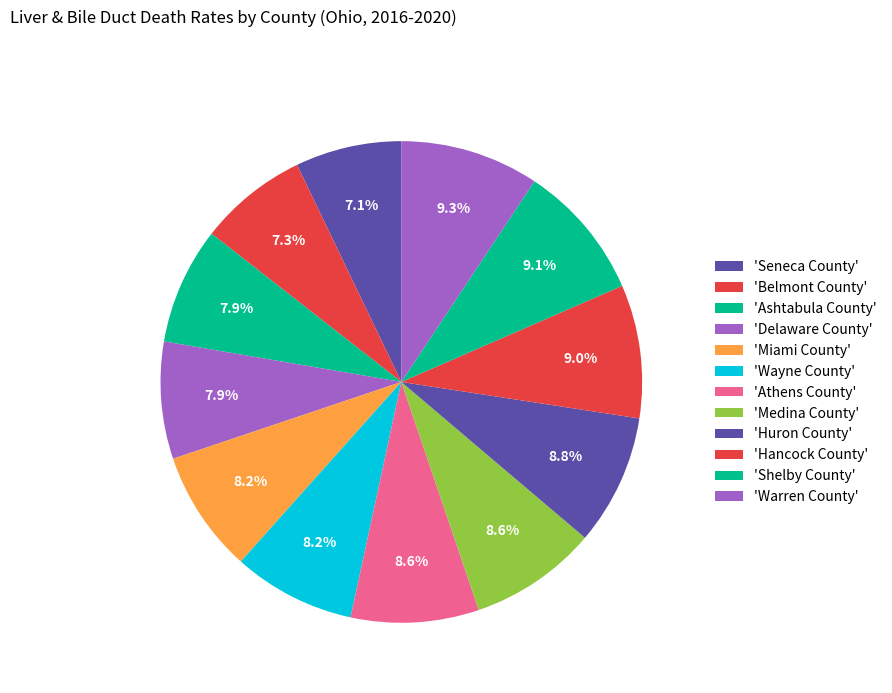

How many slices are in this pie chart?

12